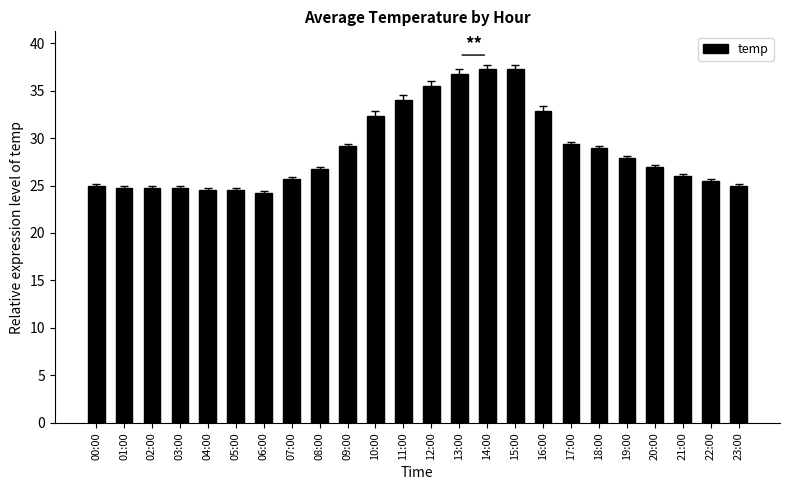

What is the value of the 10th bar from the left?

29.2